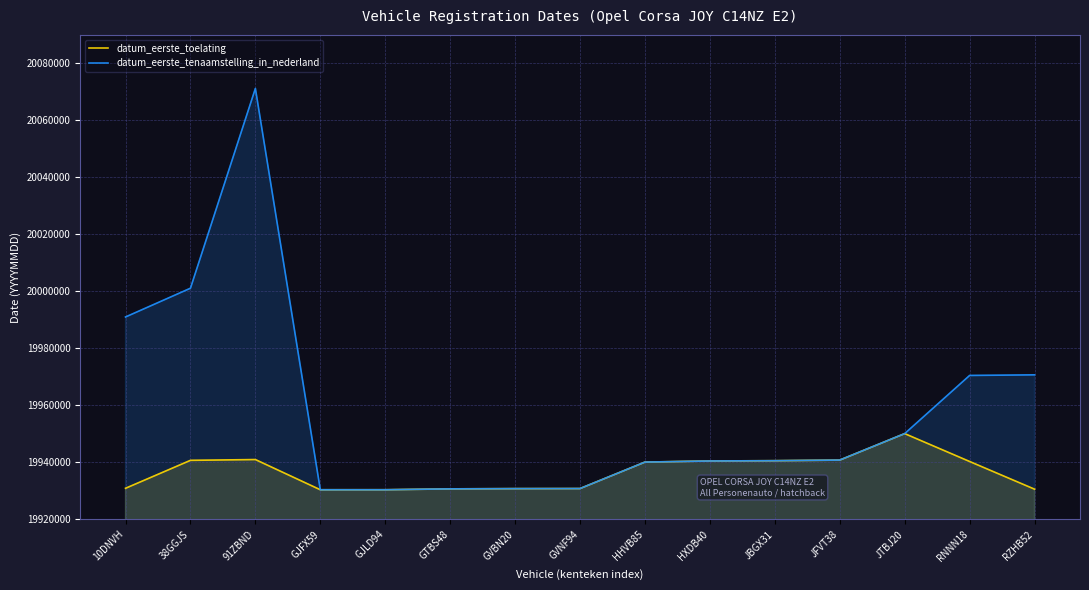

What is the highest value of the datum_eerste_toelating series?

19950106